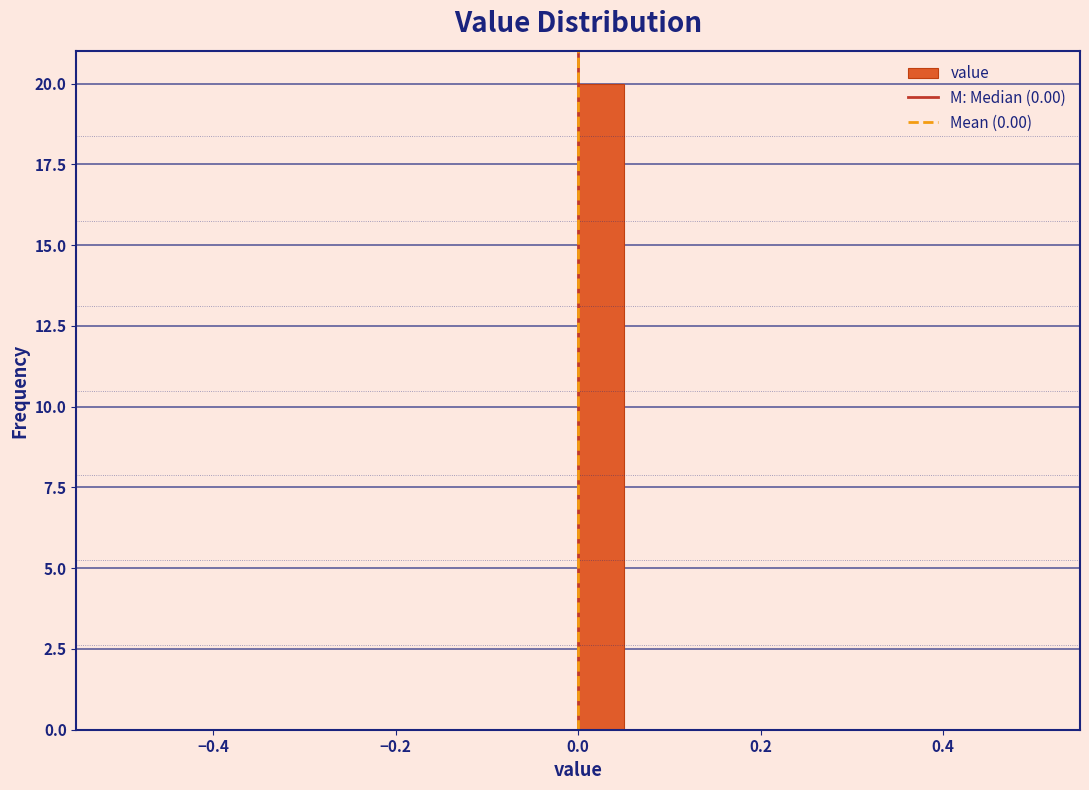

Around what value on the x-axis is the tallest bar? Give the approximate position of its centre, as read against the axis.

0.02